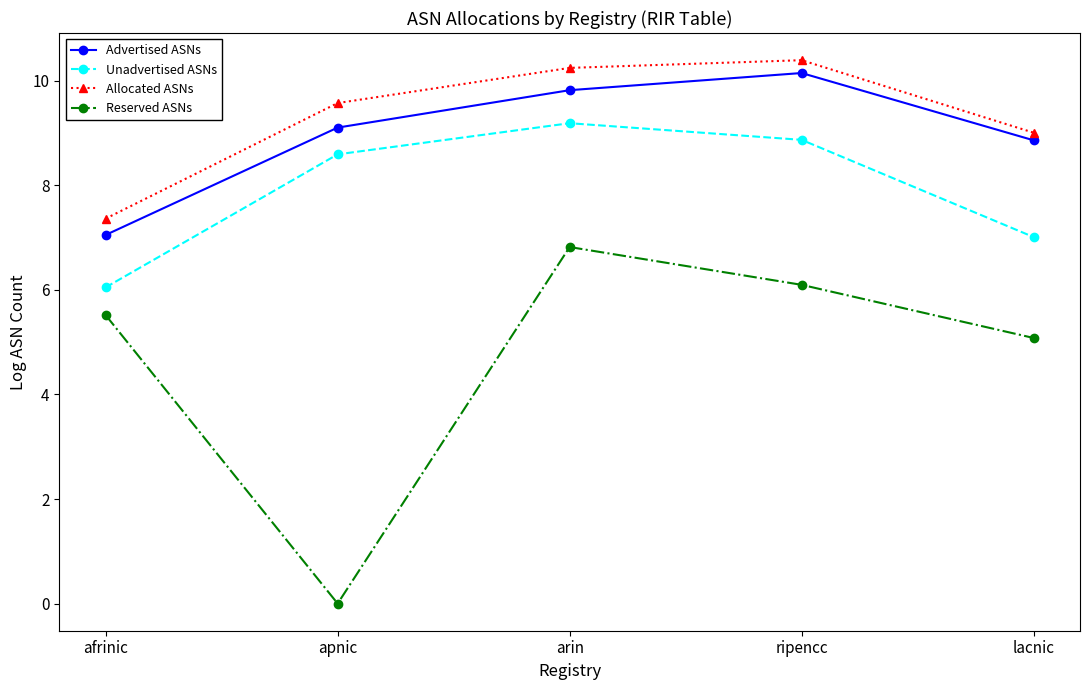

Rank the series at lacnic from highest to lowest value.

Allocated ASNs, Advertised ASNs, Unadvertised ASNs, Reserved ASNs